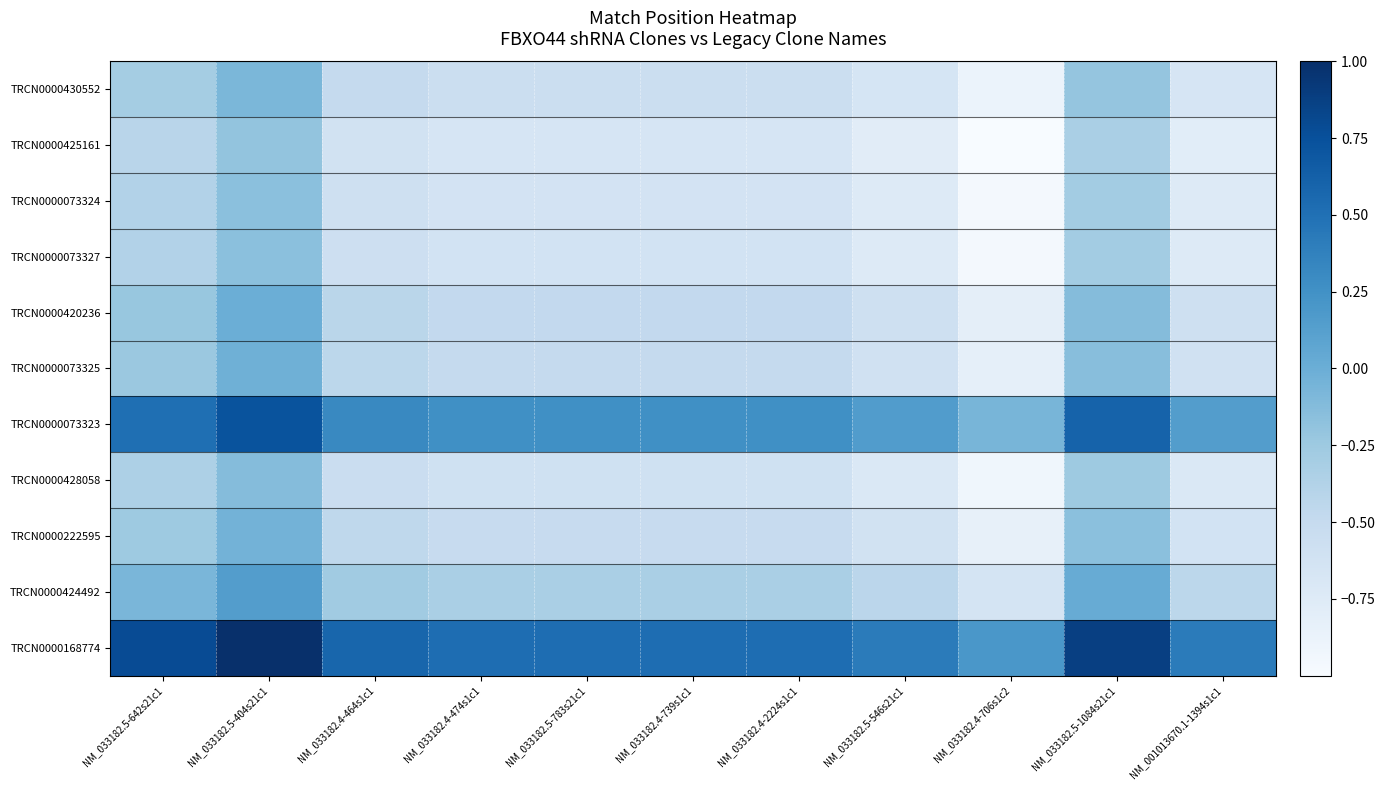

At NM_033182.5-642s21c1, list the series in order from largest to smallest.

TRCN0000168774, TRCN0000073323, TRCN0000424492, TRCN0000420236, TRCN0000073325, TRCN0000222595, TRCN0000430552, TRCN0000428058, TRCN0000073327, TRCN0000073324, TRCN0000425161